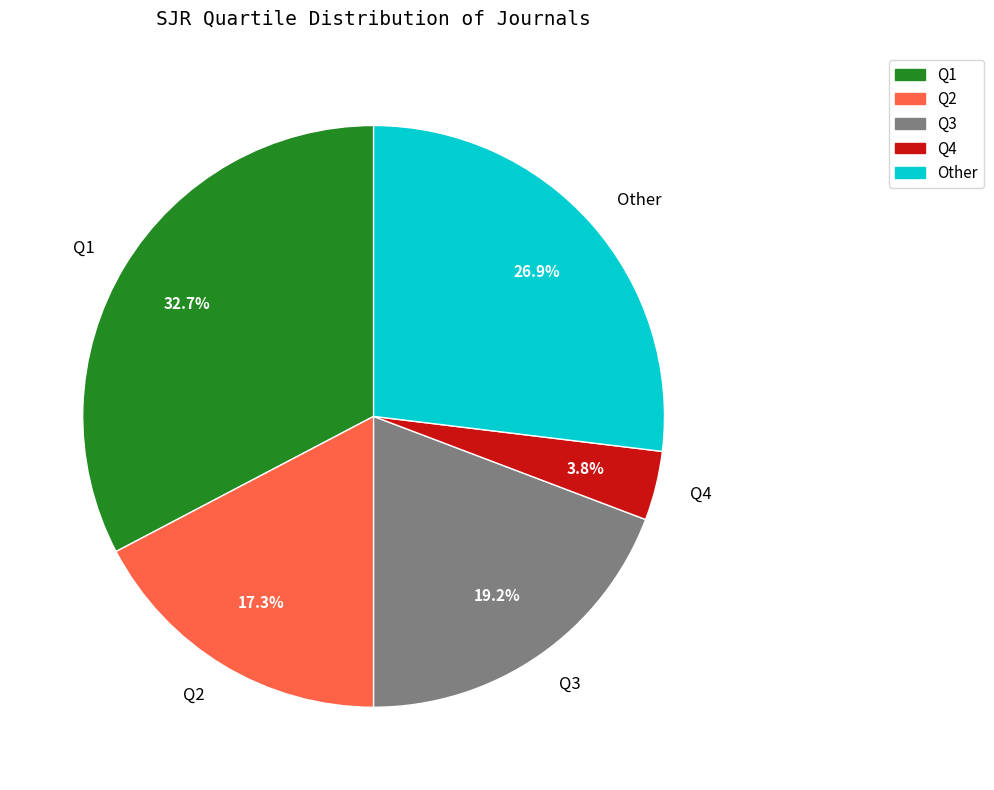

Is there a majority slice in this chart?

No